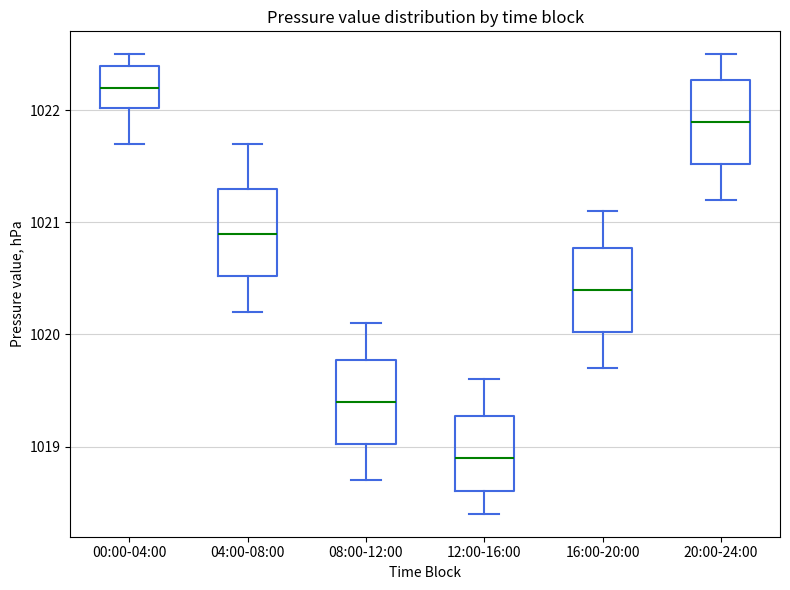

Where does the upper whisker of the box for 00:00-04:00 end on the y-axis? The values are not printed on the chart, so give them approximately, as read against the axis.

1022.5